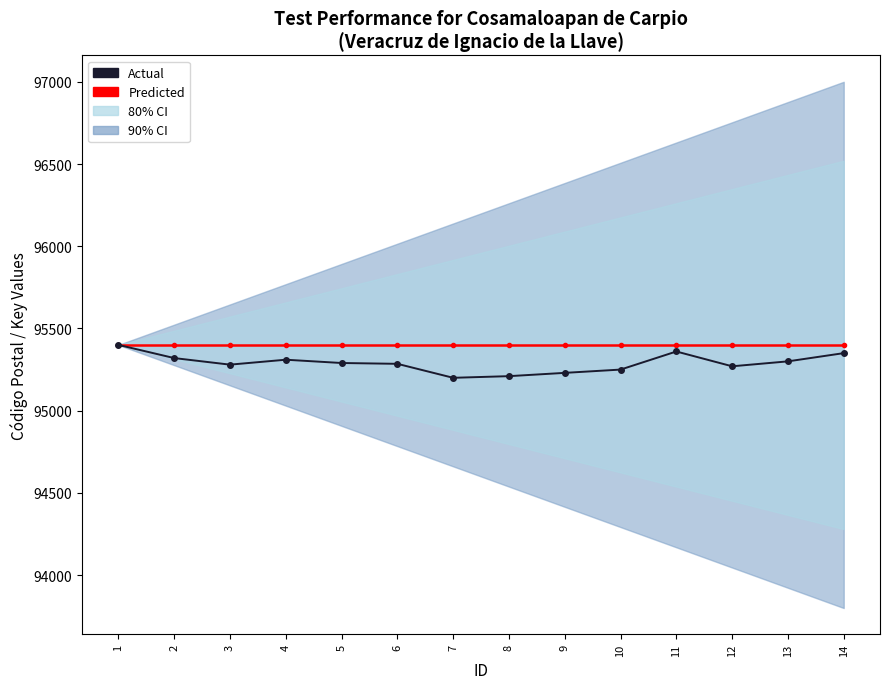

True or false: Actual and Predicted intersect in this chart.

False